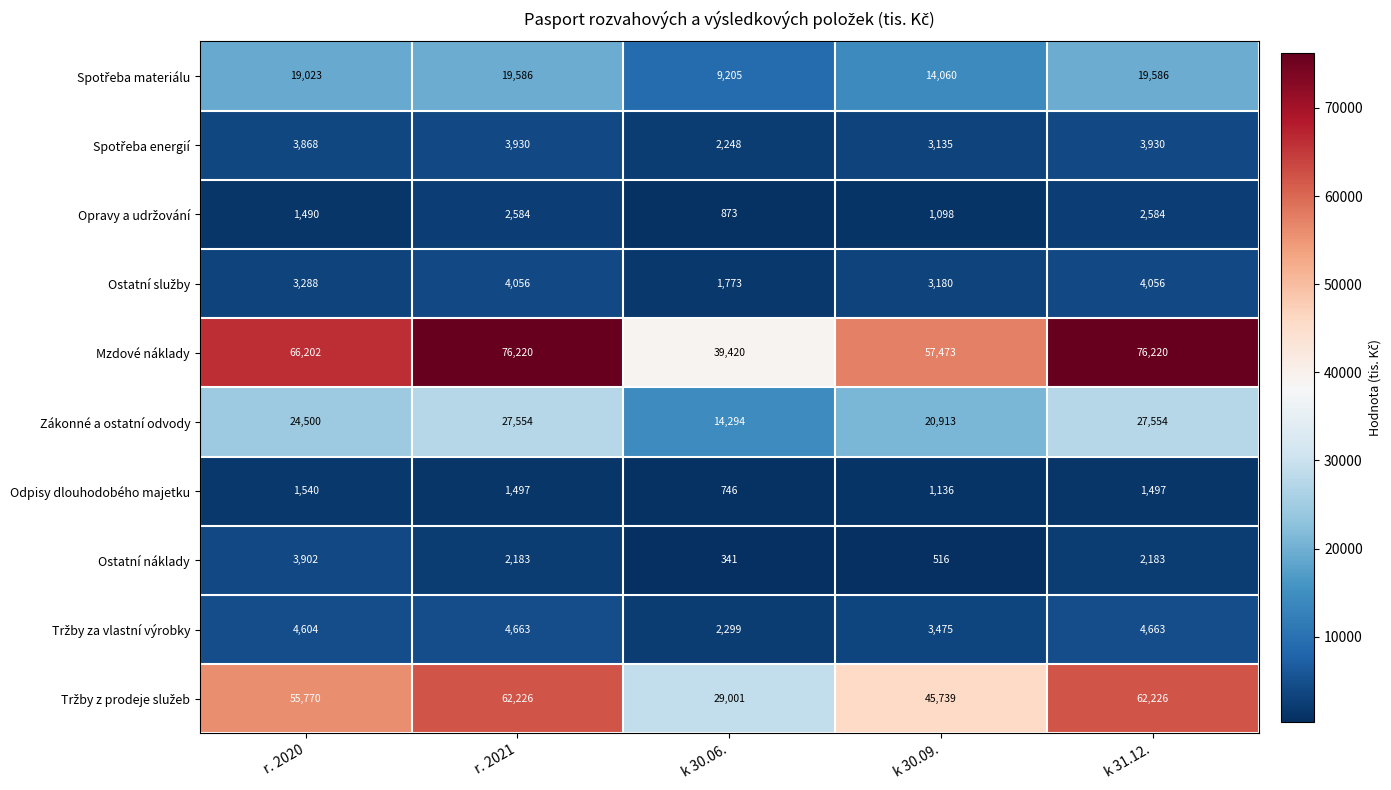

What is the greatest value displayed?

76220